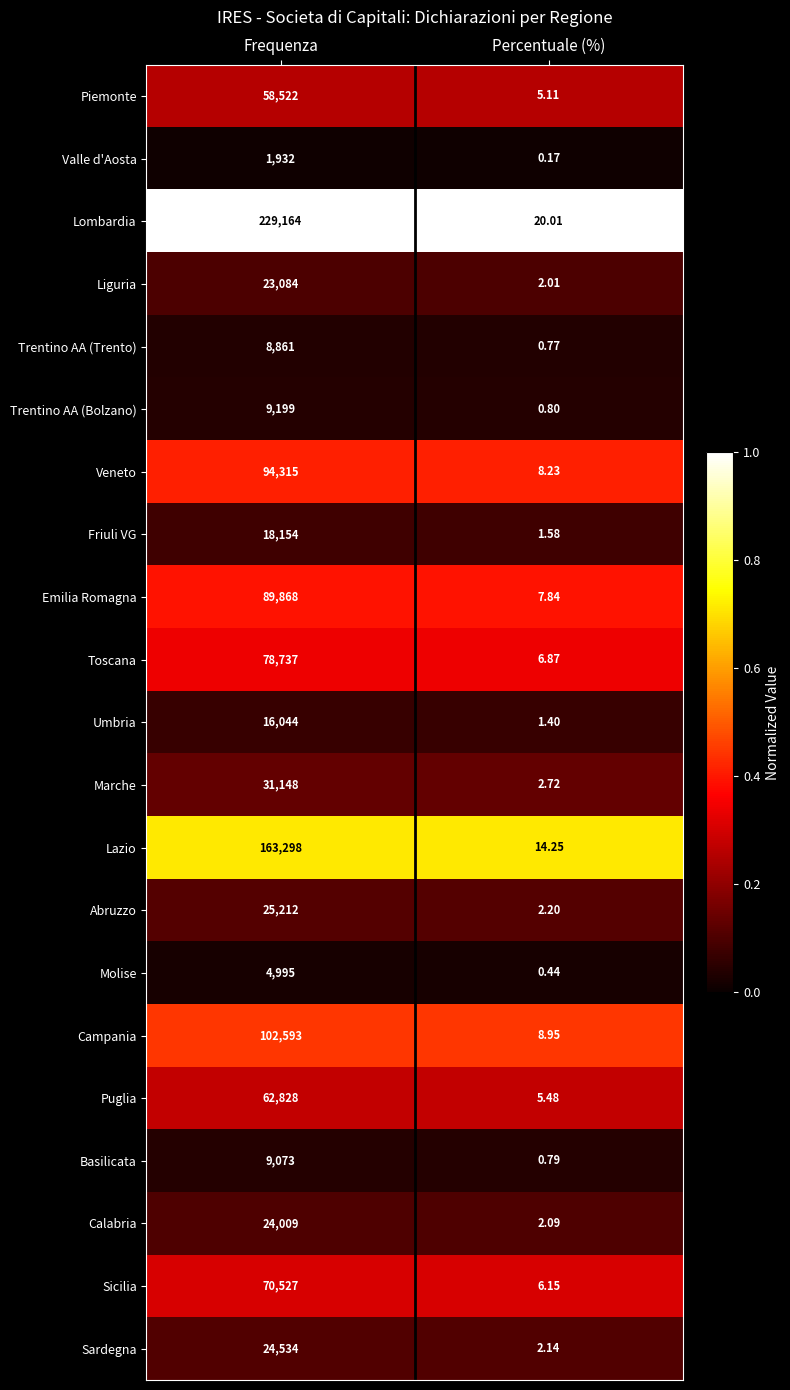

Which category has the highest value in the Marche series?

Frequenza